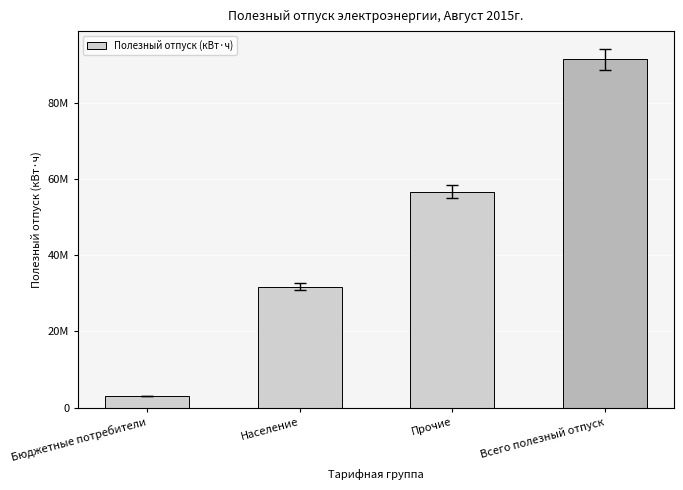

Which category has the lowest value across all series?

Бюджетные потребители